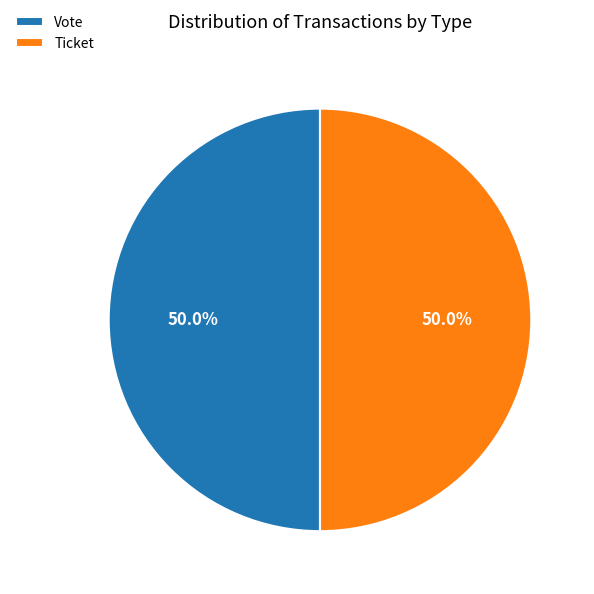

How much of the chart is everything except Vote?

50.0%